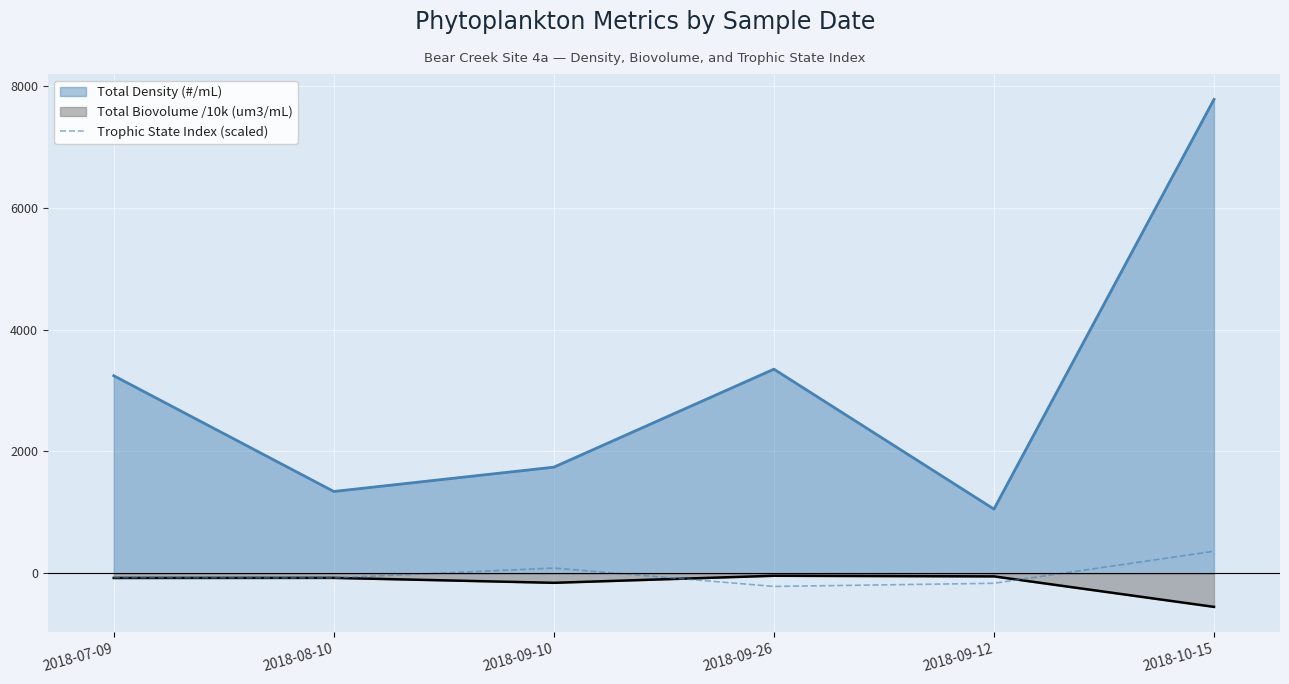

The value of Total Density (#/mL) at 2018-09-10 is 1742.9. True or false?

True